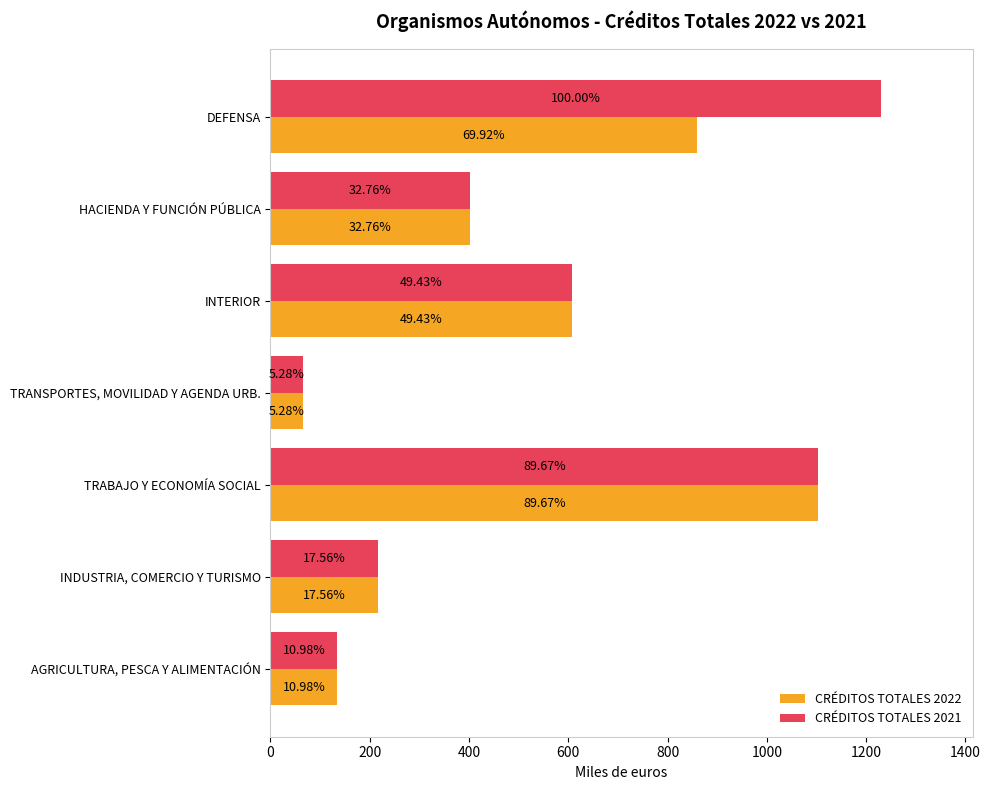

What are all the series names shown in the legend?

CRÉDITOS TOTALES 2022, CRÉDITOS TOTALES 2021